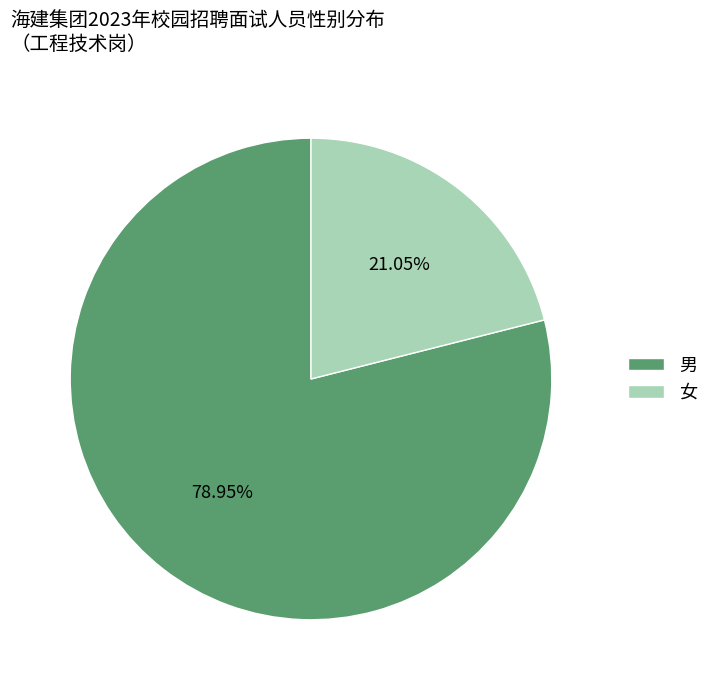

True or false: 男 accounts for 90% of the total.

False